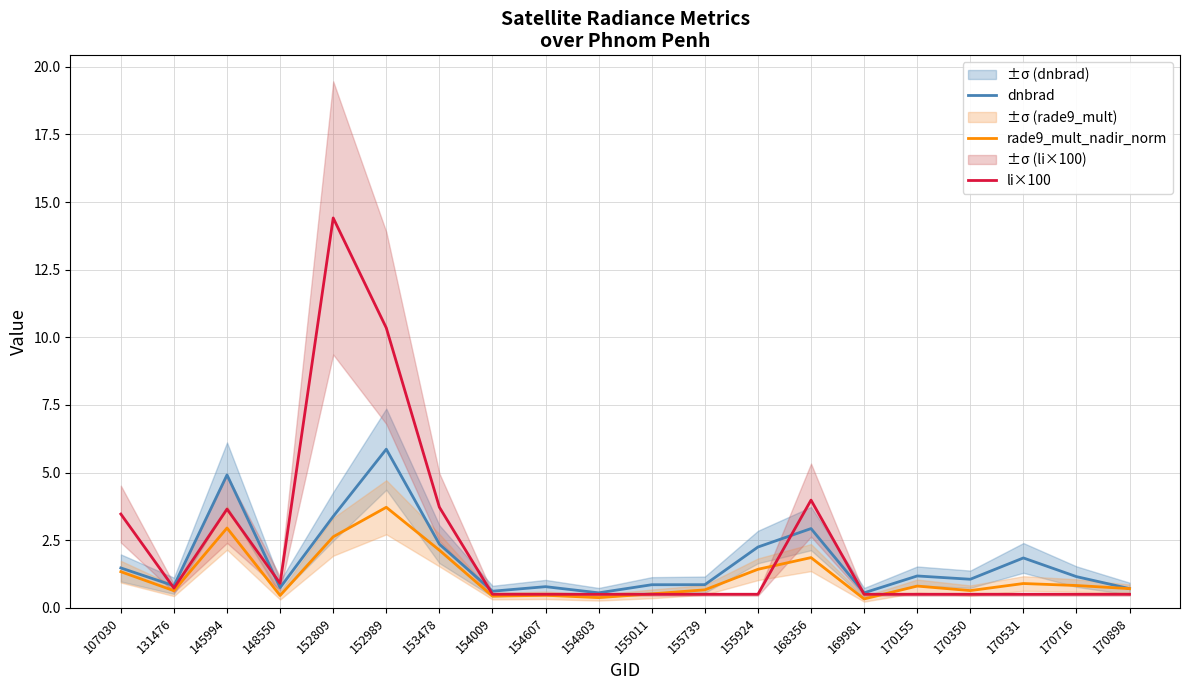

At how many categories does at least one series exceed 6?

2